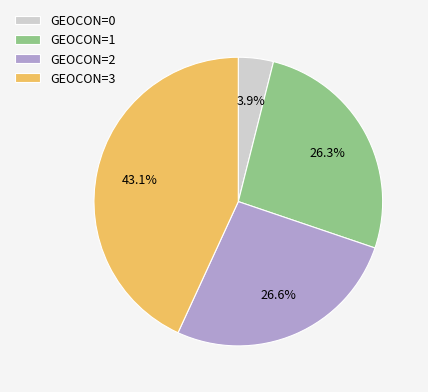

Does any single category account for the majority?

No